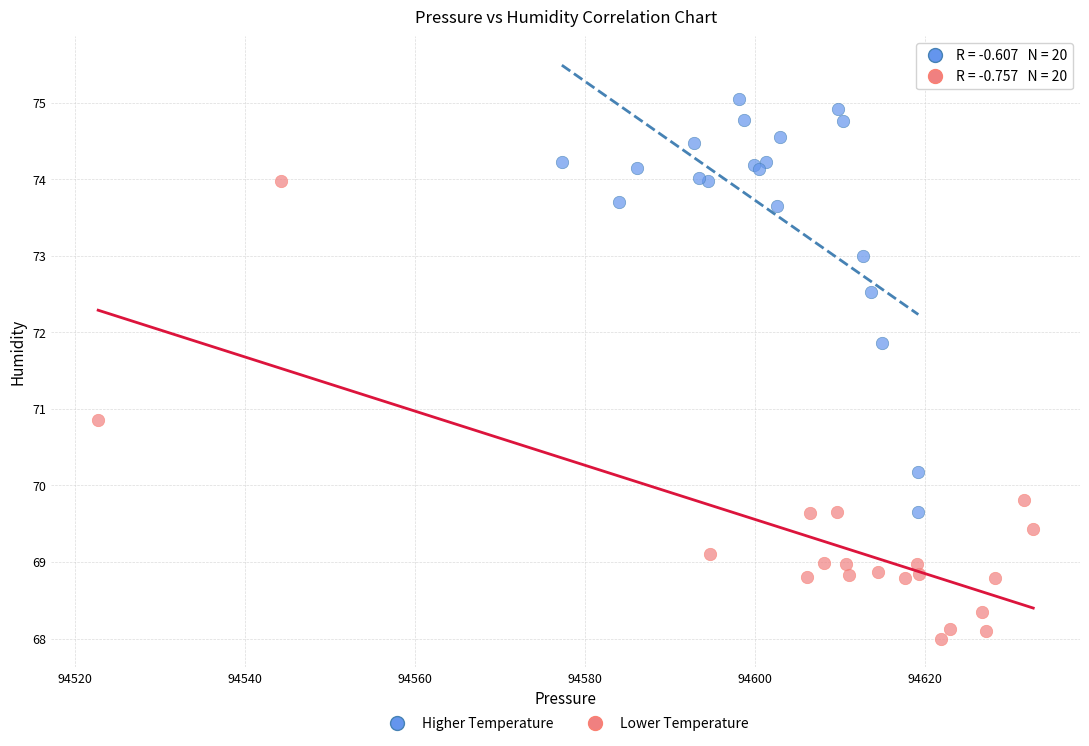

Which series contains the highest Y value?

Higher Temperature